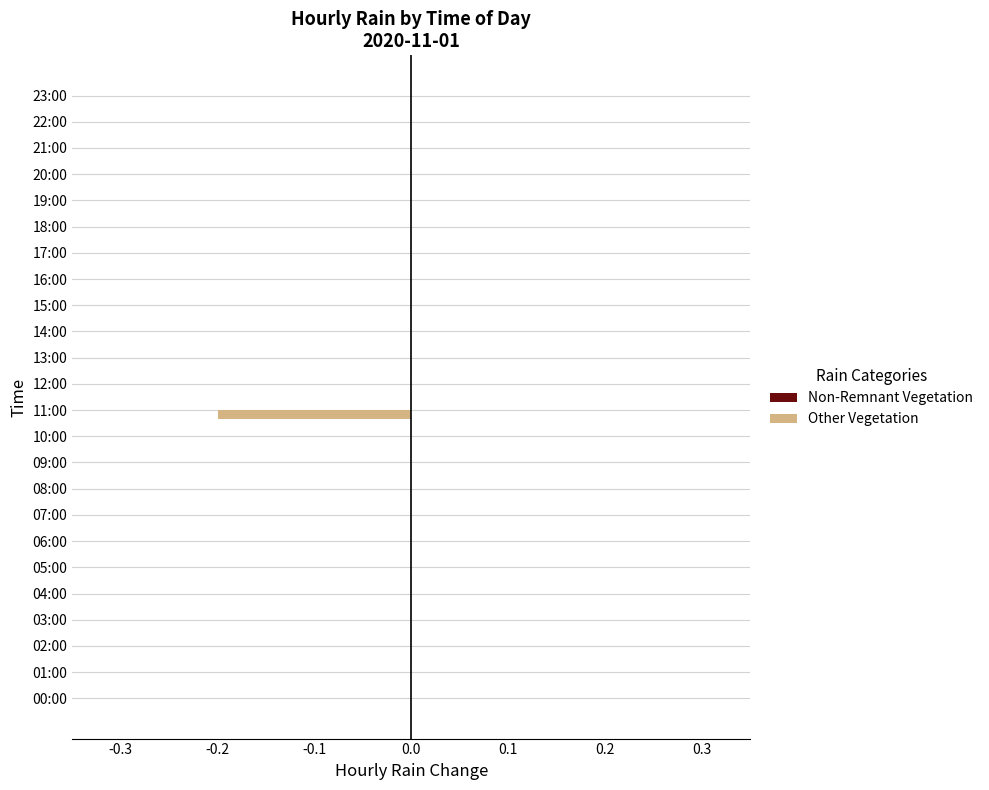

True or false: the data shows 0.1 at 09:00.

False